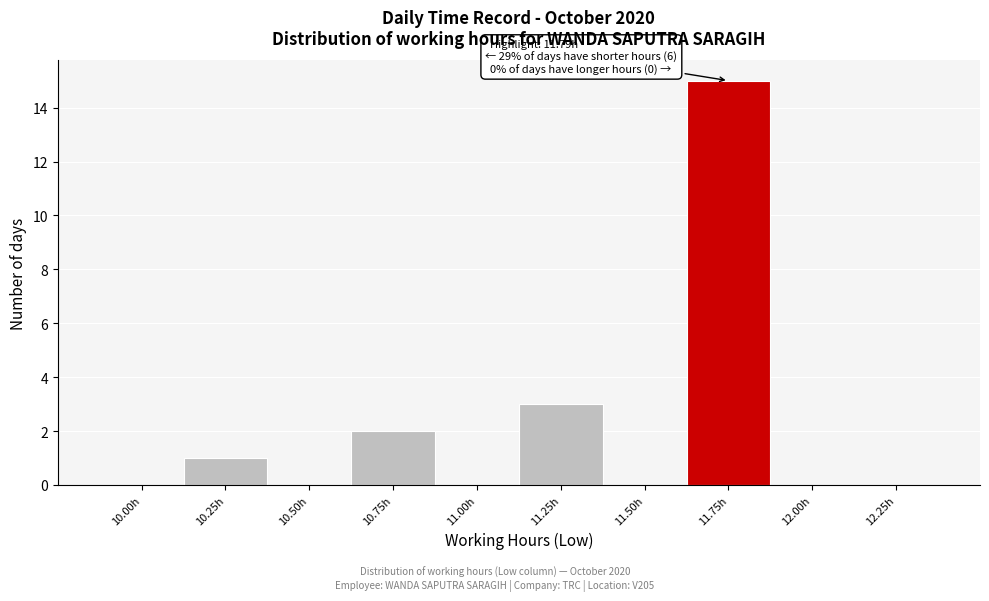

Reading left to right, what are all the values shown in this chart?

10.00h=0	10.25h=1	10.50h=0	10.75h=2	11.00h=0	11.25h=3	11.50h=0	11.75h=15	12.00h=0	12.25h=0